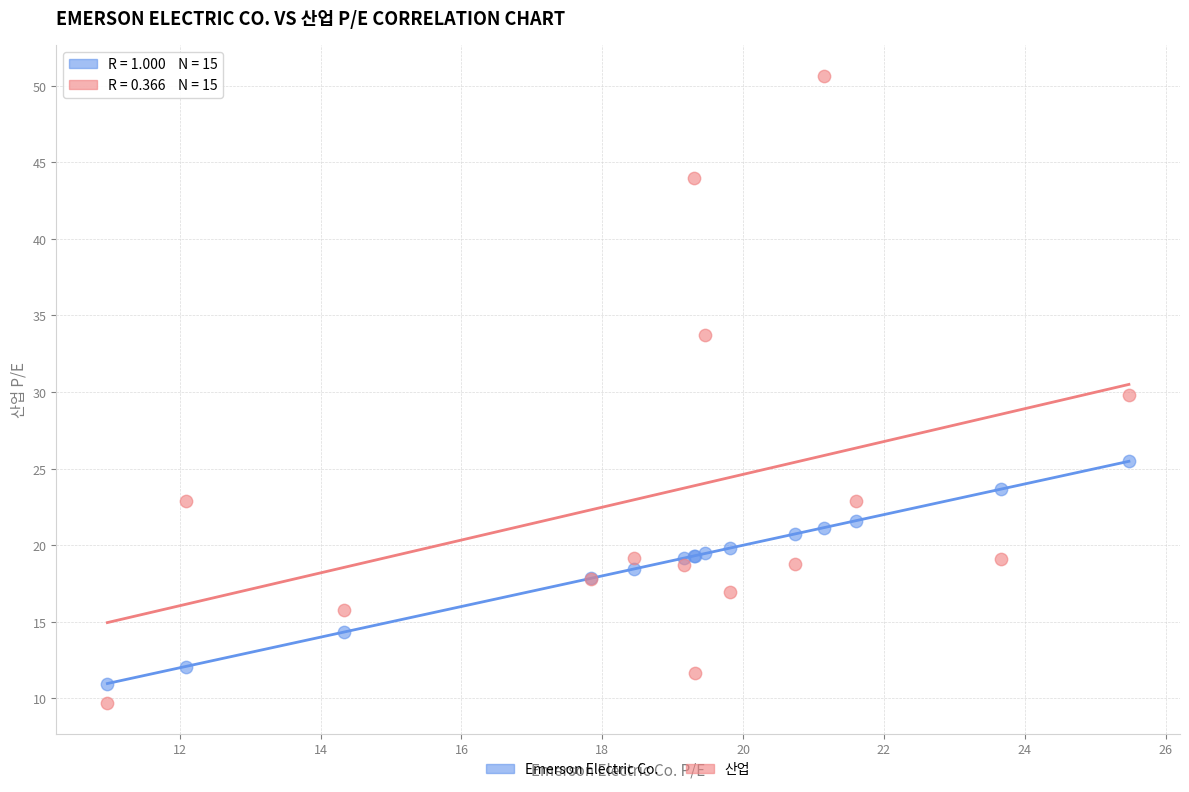

Which series contains the highest Y value?

산업